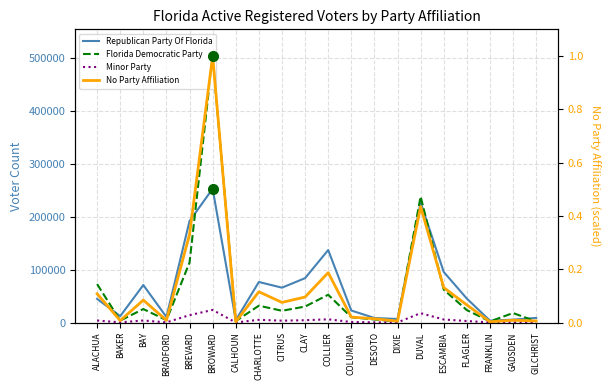

What is the greatest value displayed?

503444.0